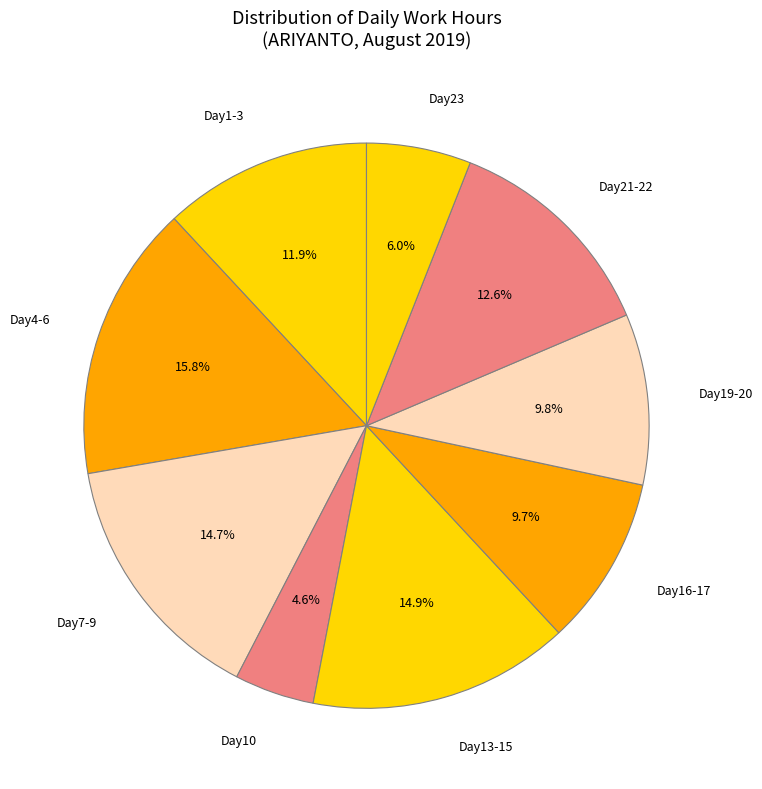

To the nearest percent, what is the average slice percentage?

11%